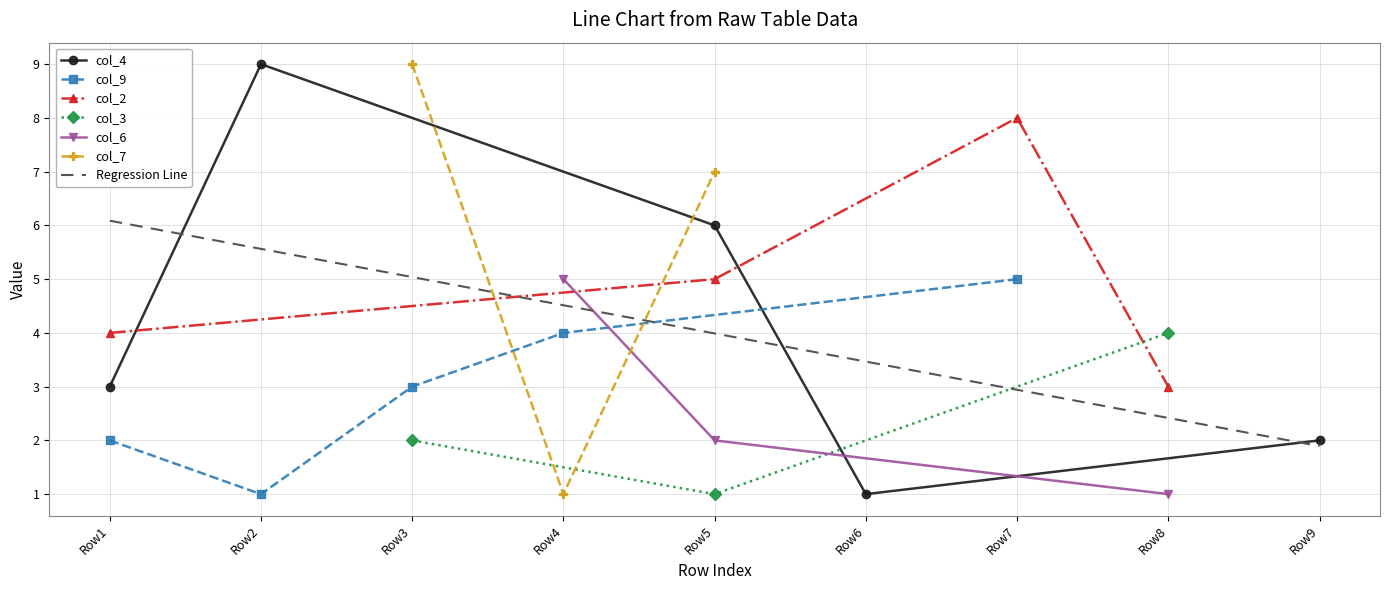

Reading right to left, list all the values displayed in this chart.

9	8	7	6	5	4	3	2	1